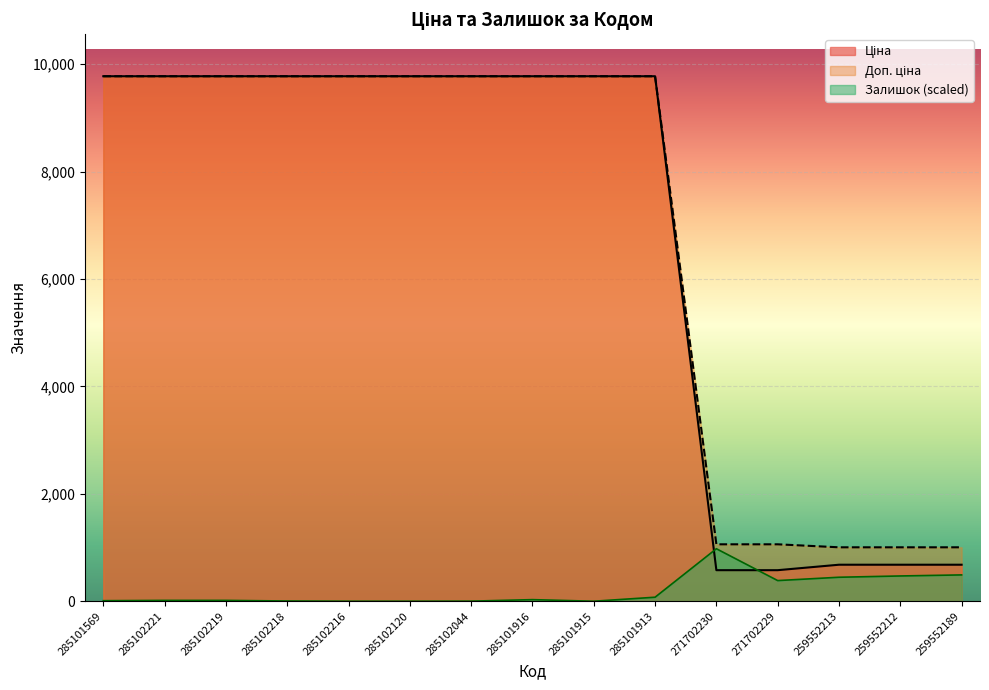

What is the sum of all Ціна values?

100950.6